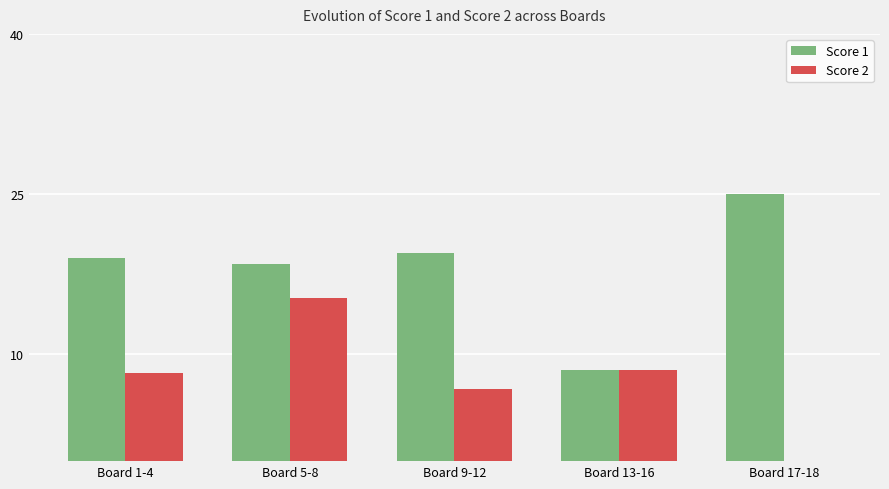

Read the Score 2 value at Board 13-16.

8.5